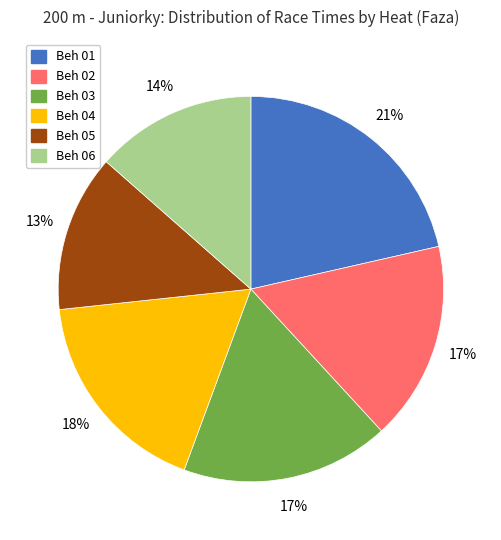

Is it true that Beh 03 is 17% of the pie?

True